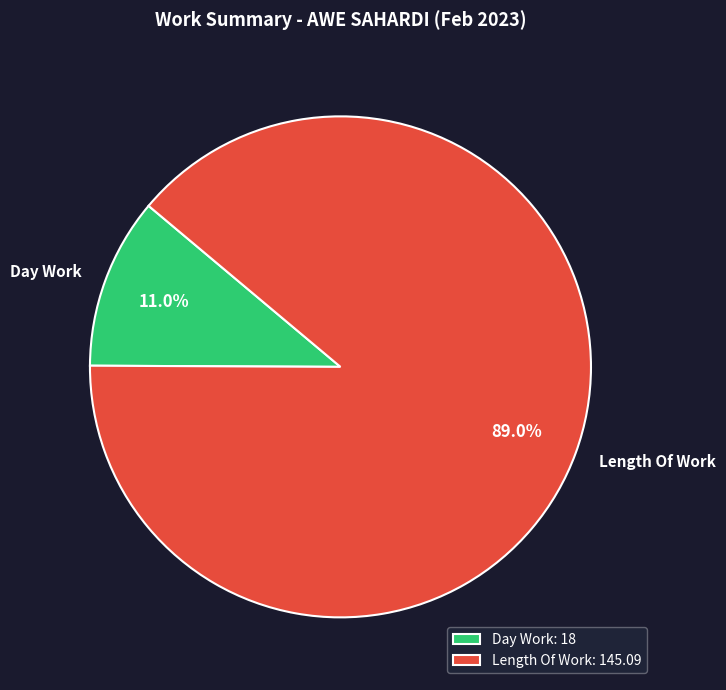

How many slices are in this pie chart?

2